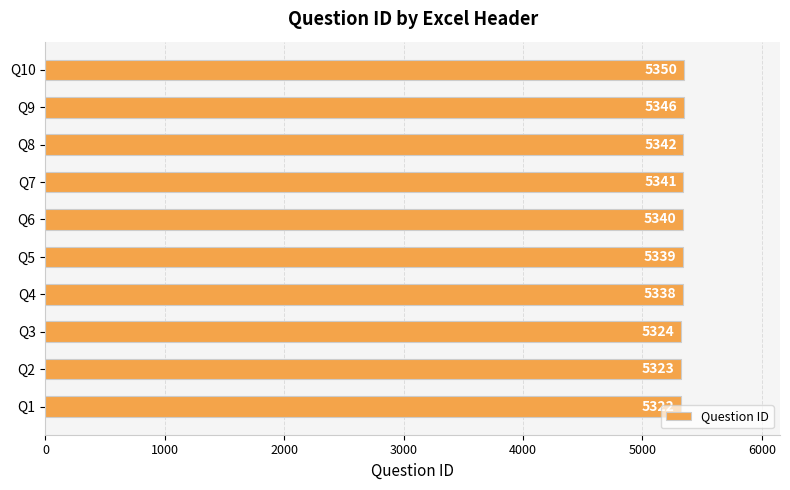

Which category has the highest value across all series?

Q10